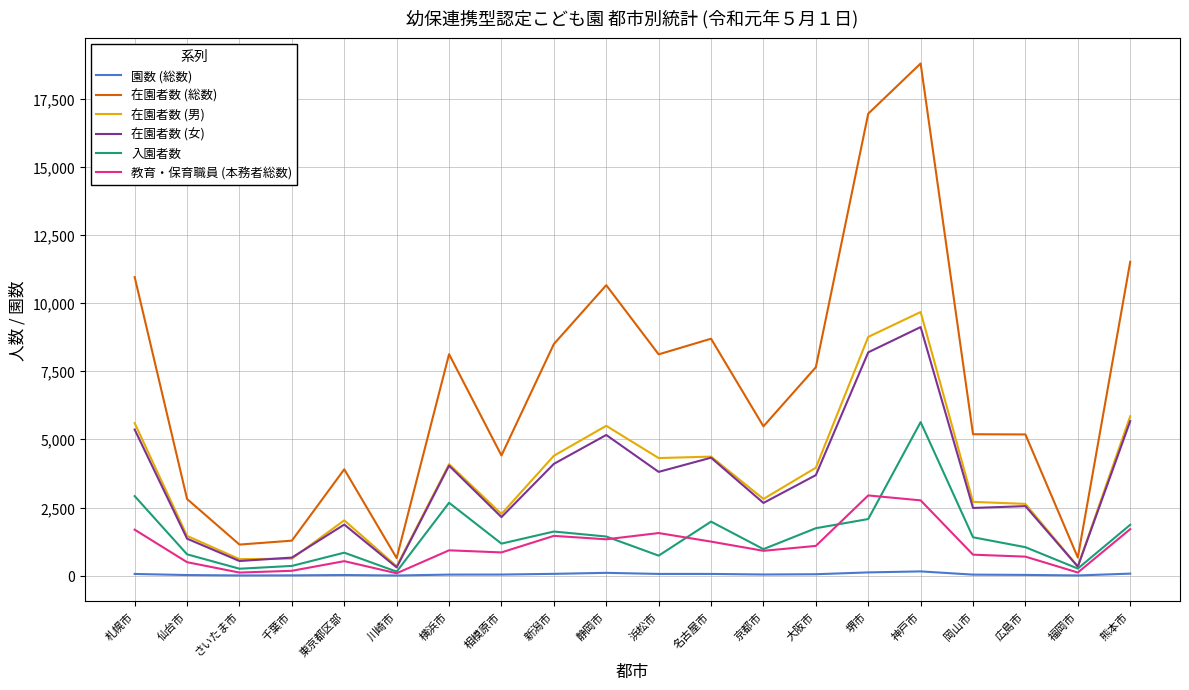

True or false: 入園者数 has a value of 1174 at 相模原市.

True